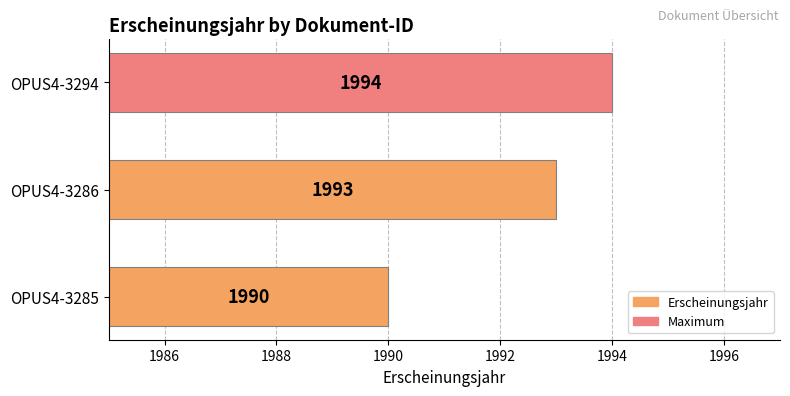

What is the change in value from OPUS4-3285 to OPUS4-3286?

+3